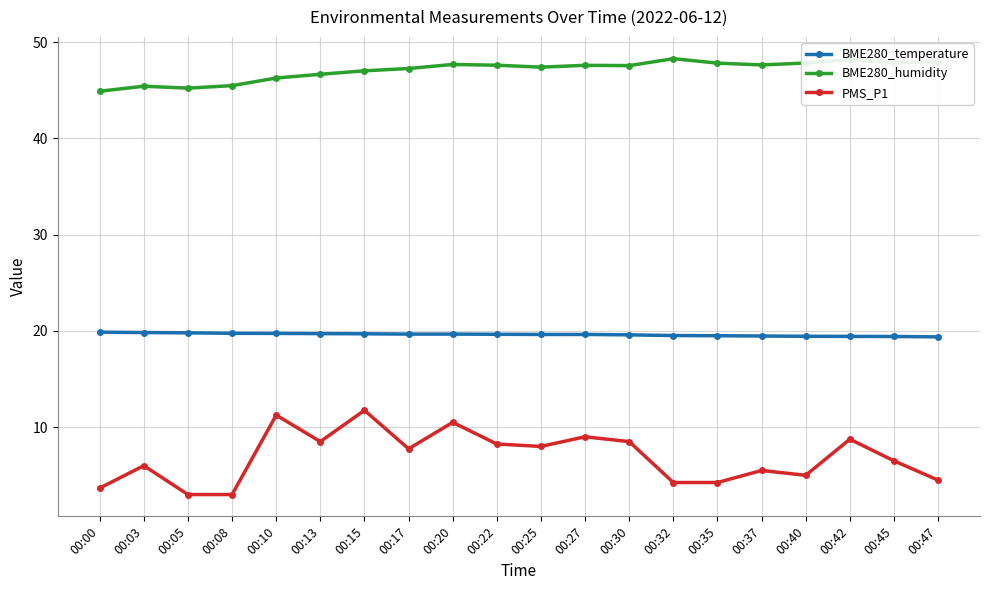

What is the value of the PMS_P1 point at the 8th from the left?

7.8